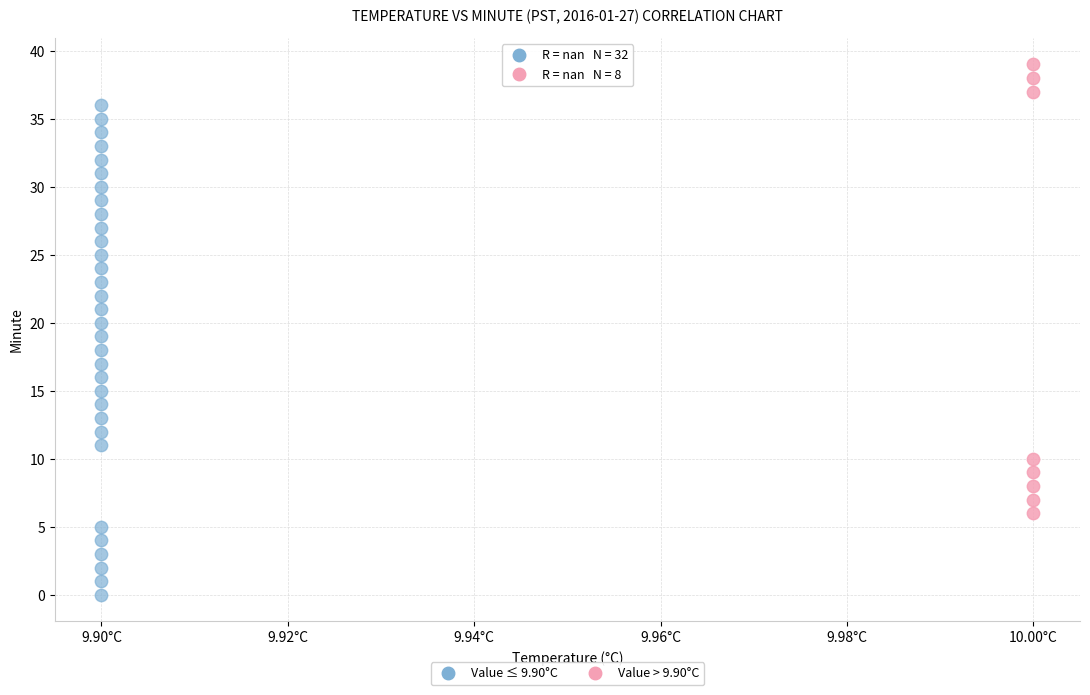

Which series contains the lowest Y value?

Value ≤ 9.90°C